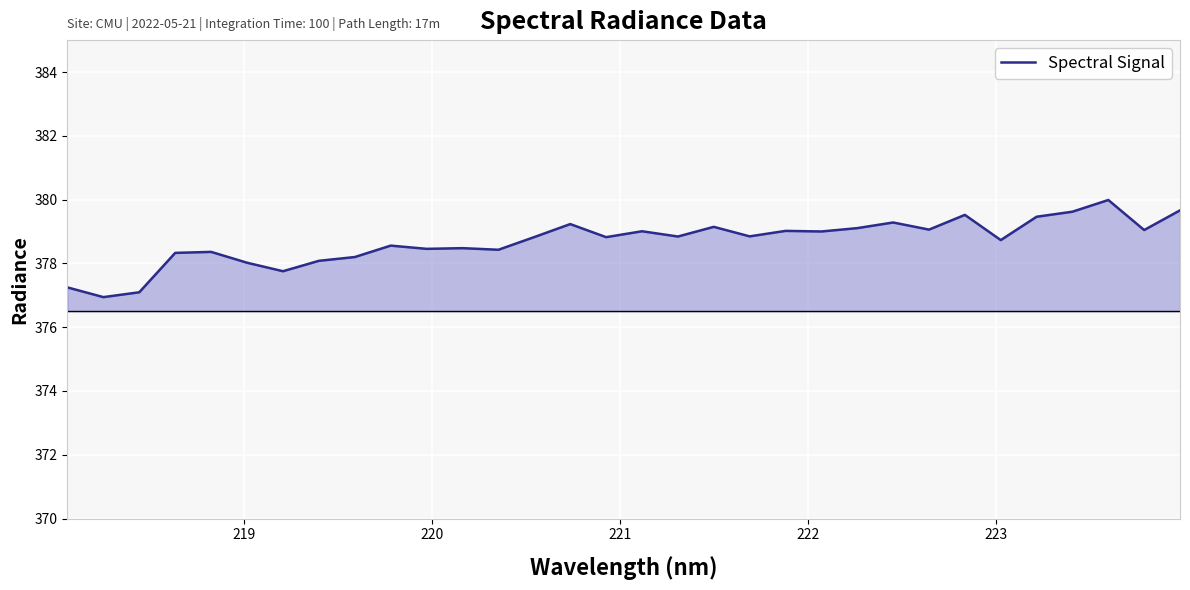

What is the minimum value shown in the chart?

376.9